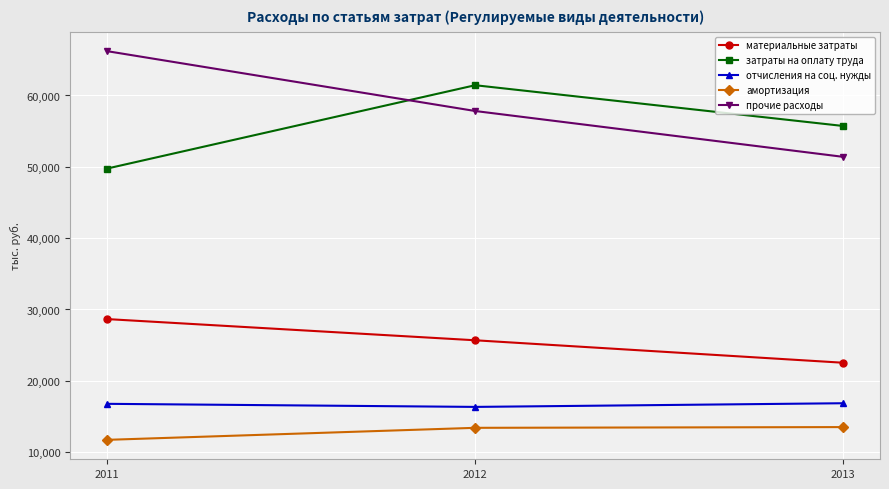

The прочие расходы series shows 57825.4 at 2012. True or false?

True